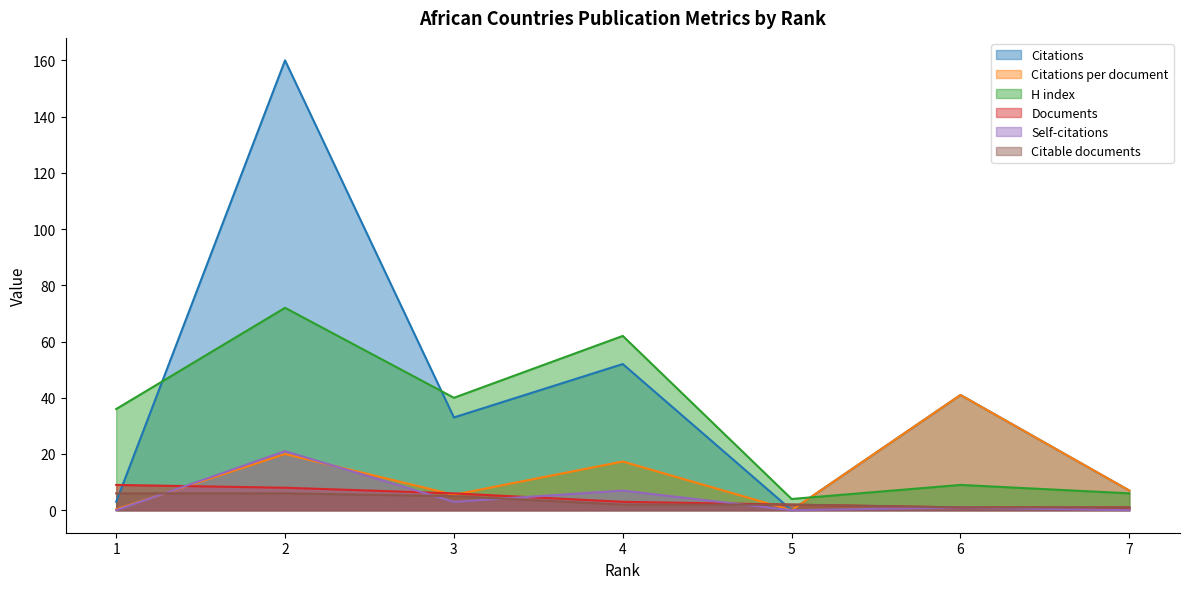

At which label does H index first exceed 36?

2